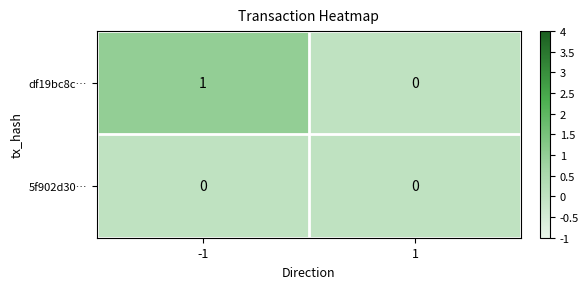

What is the spread (max minus min) of values at -1?

1